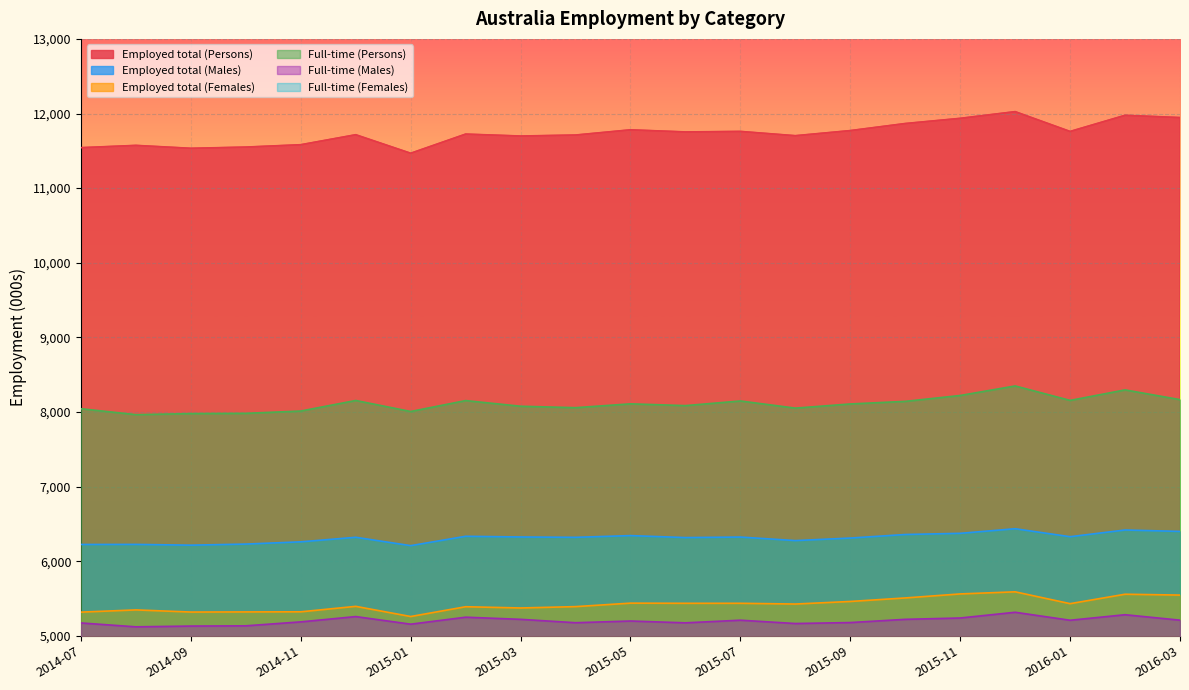

At which label does Full-time (Females) first exceed 2902?

2015-02